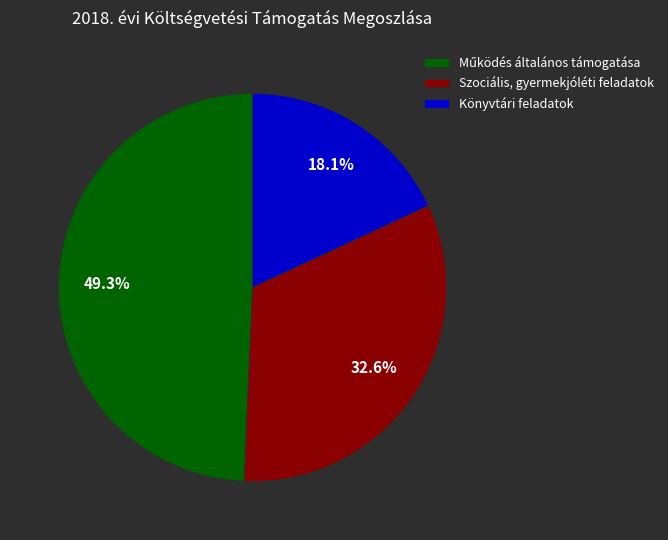

Is the sum of Szociális, gyermekjóléti feladatok and Könyvtári feladatok greater than half?

Yes